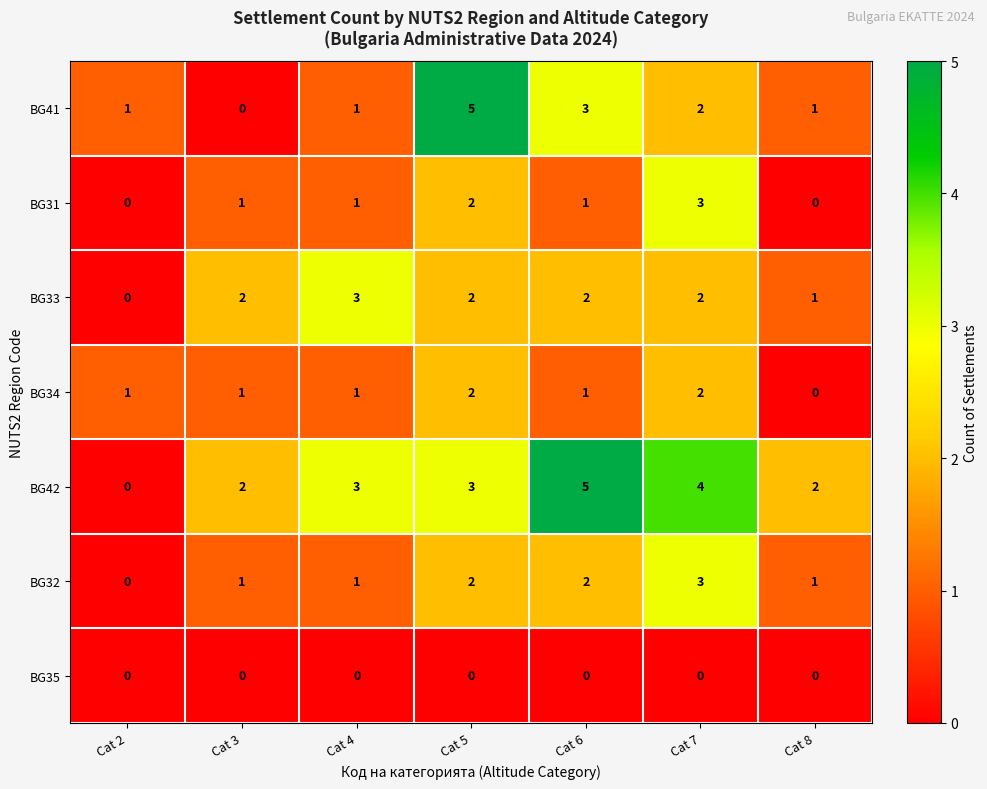

The BG31 series shows 1 at Cat 4. True or false?

True